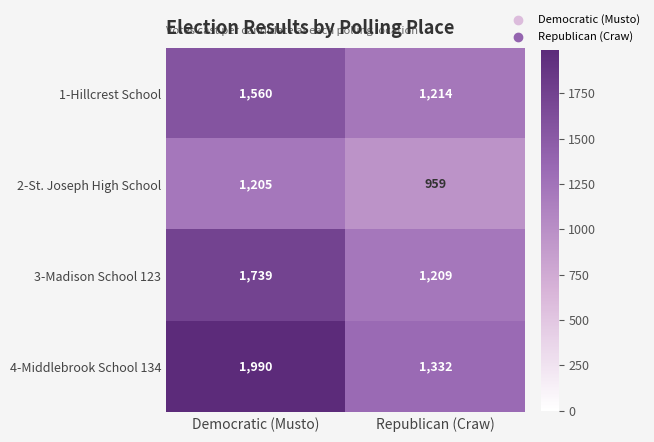

List the labels in order of 3-Madison School 123 value, largest first.

Democratic (Musto), Republican (Craw)